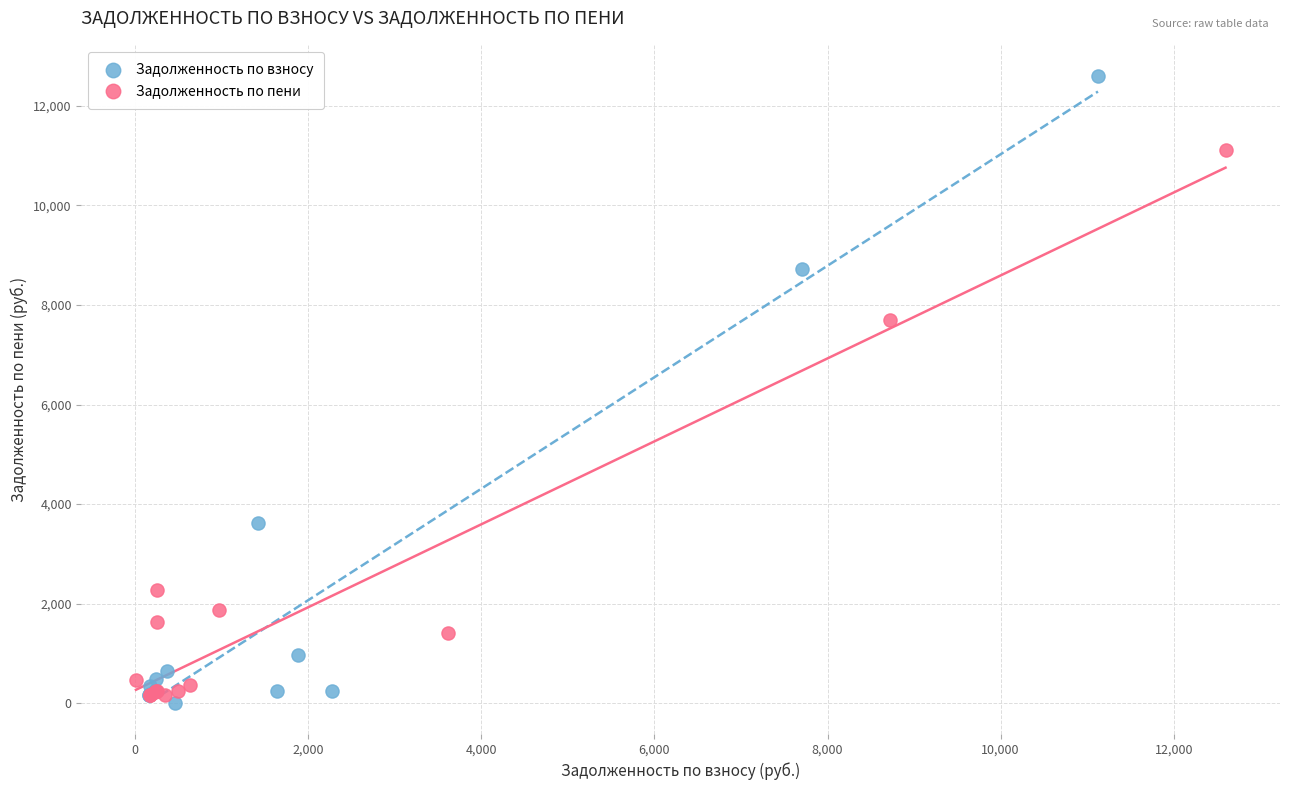

Which series reaches the maximum Y coordinate?

Задолженность по взносу